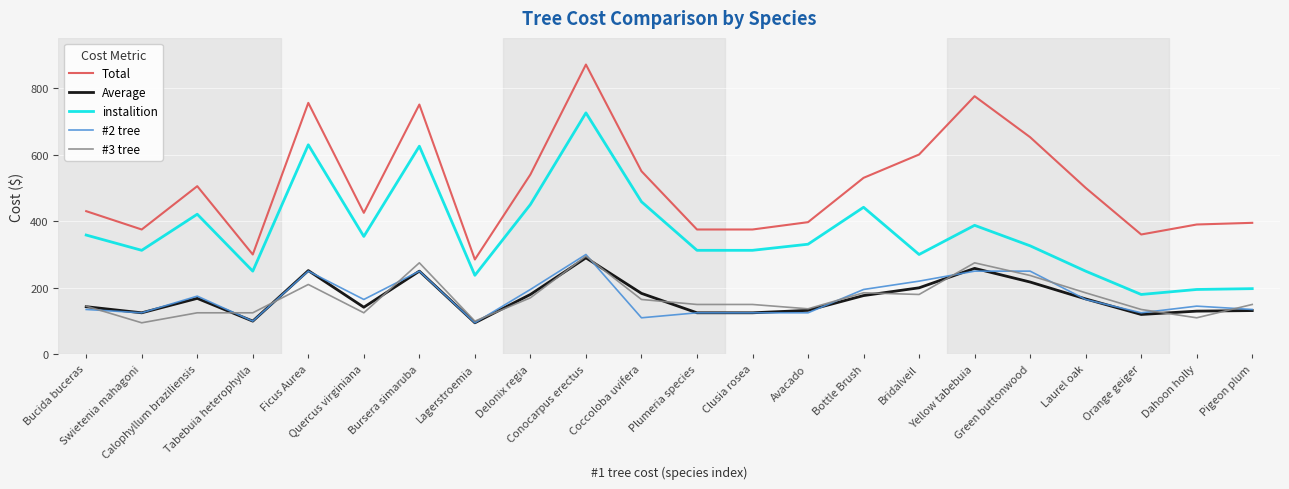

What is the difference between the maximum and minimum values in the instalition series?

545.0